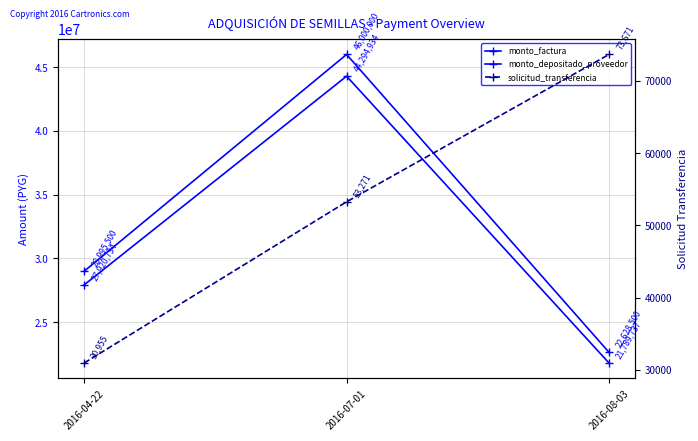

Read the solicitud_transferencia value at 2016-04-22, to the nearest 100.

31000